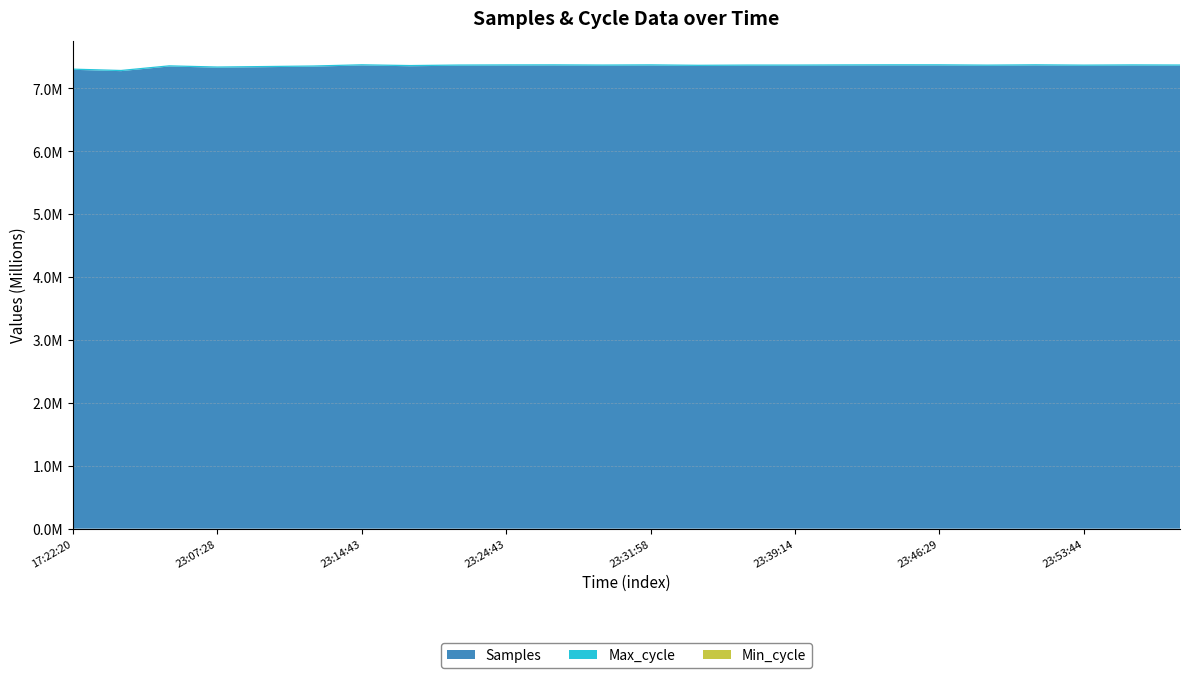

Reading left to right, what are all the values shown in this chart?

Samples: 7296610	7275186	7349094	7330455	7338318	7346751	7365994	7352945	7361626	7364091	7365020	7361562	7364568	7357923	7361647	7361712	7364034	7365776	7365592	7360946	7365937	7360853	7364150	7362506
Max_cycle: 20134	20356	20007	19922	19923	19924	19927	20727	20348	19942	19942	20272	20308	19929	19911	19918	20174	19924	19991	19964	19919	19927	20316	19919
Min_cycle: 19	19	19	19	19	19	19	19	19	19	19	19	19	19	19	19	19	19	19	19	19	19	19	19